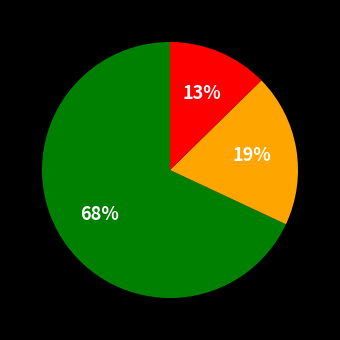

To the nearest percent, what is the average slice percentage?

33%